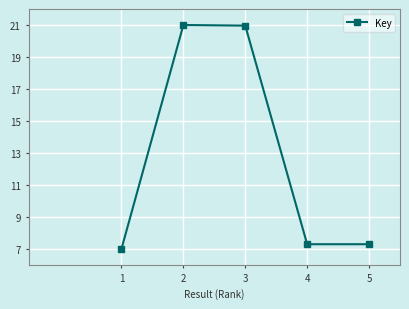

Which has a higher value, 1 or 3?

3